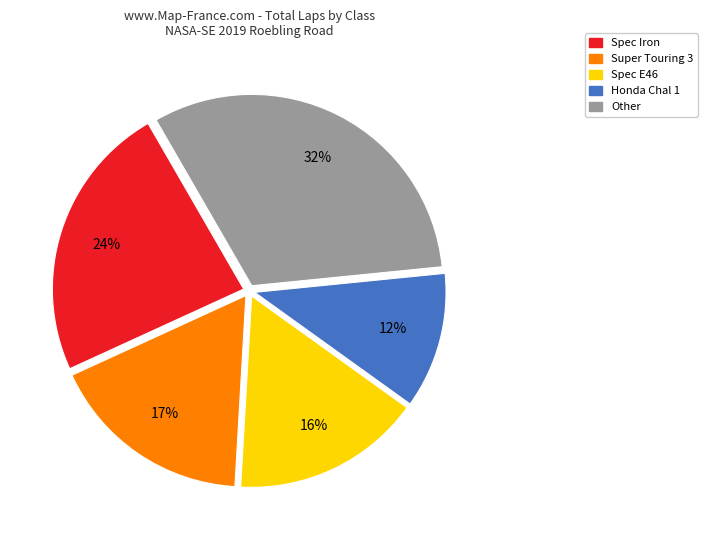

Rank the categories by value from lowest to highest.

Honda Chal 1, Spec E46, Super Touring 3, Spec Iron, Other